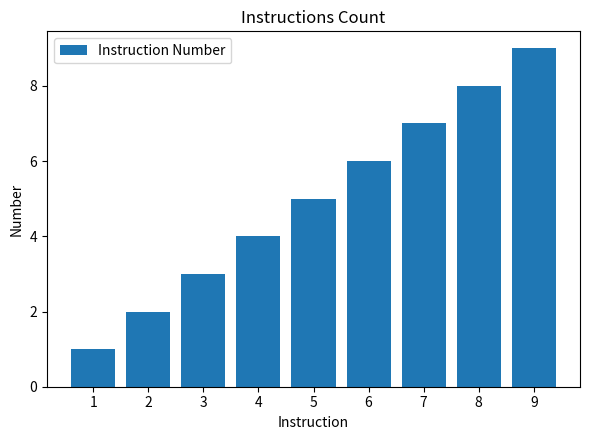

Does the chart contain any negative values?

No